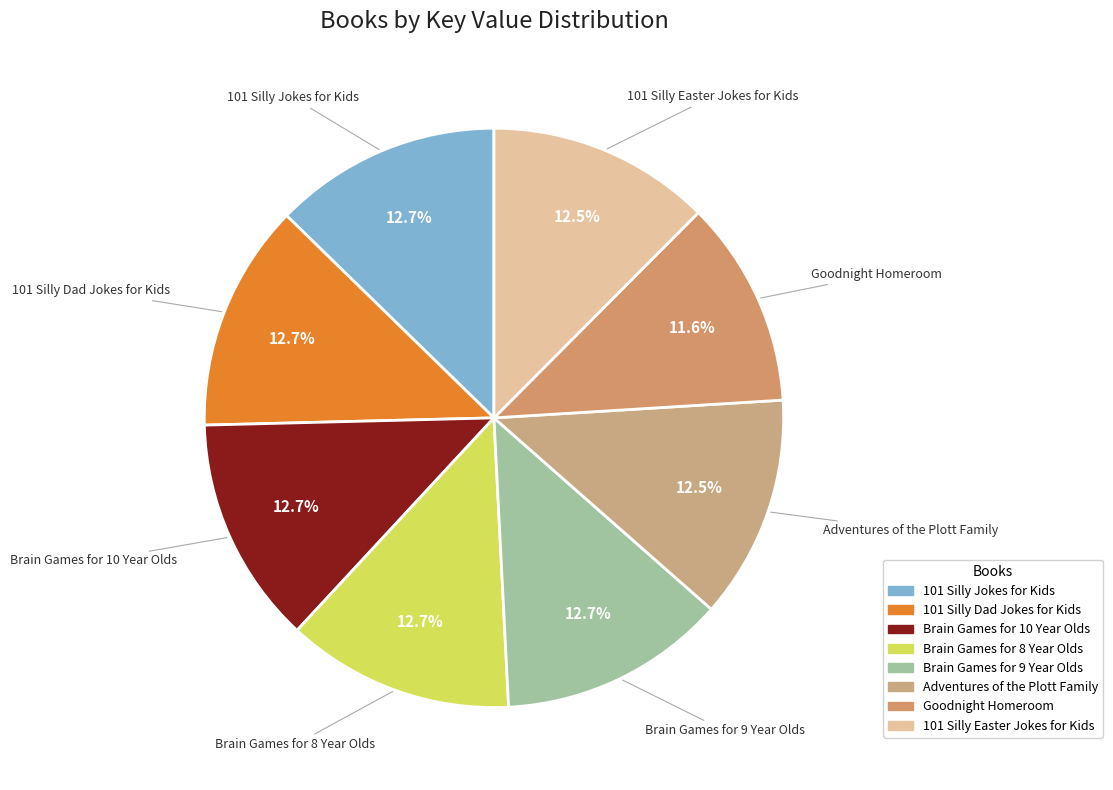

Which category has the smallest portion of the pie?

Goodnight Homeroom